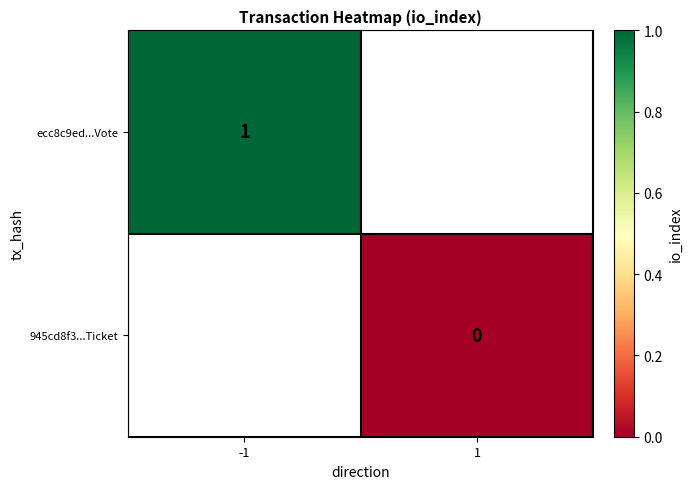

What is the maximum value shown in the chart?

1.0